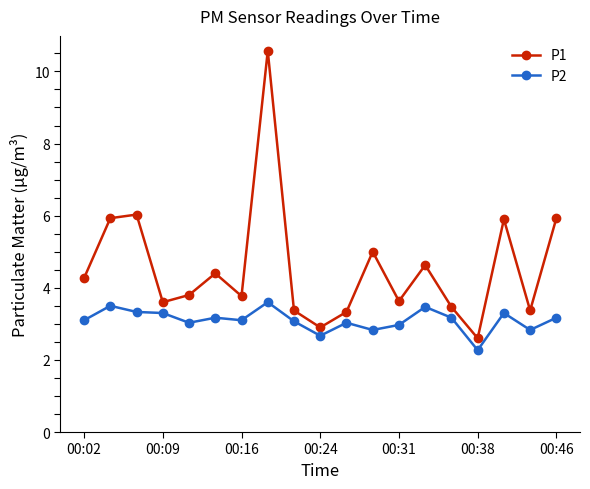

True or false: P2 and P1 intersect in this chart.

False